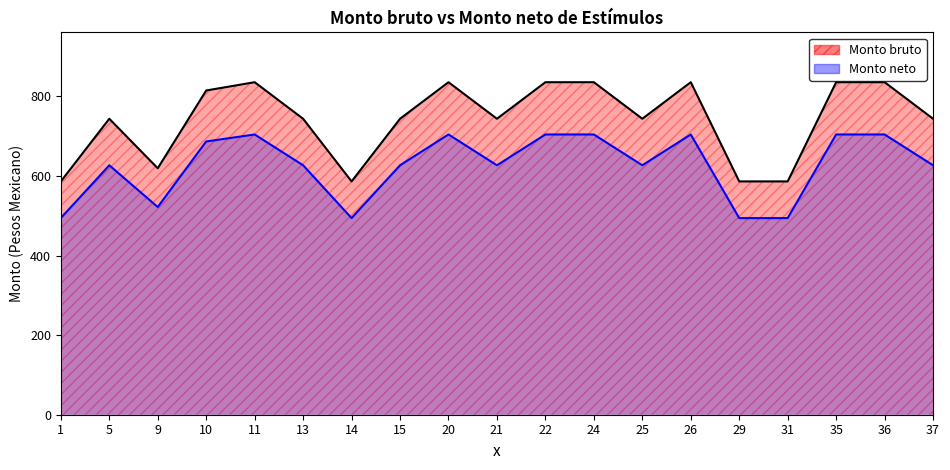

What is the approximate value of Monto neto at 29?

494.3